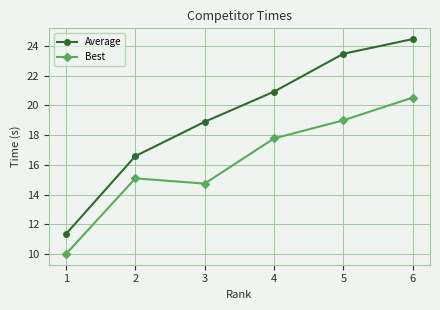

In Best, how many points are lower than both neighbors (excluding endpoints)?

1